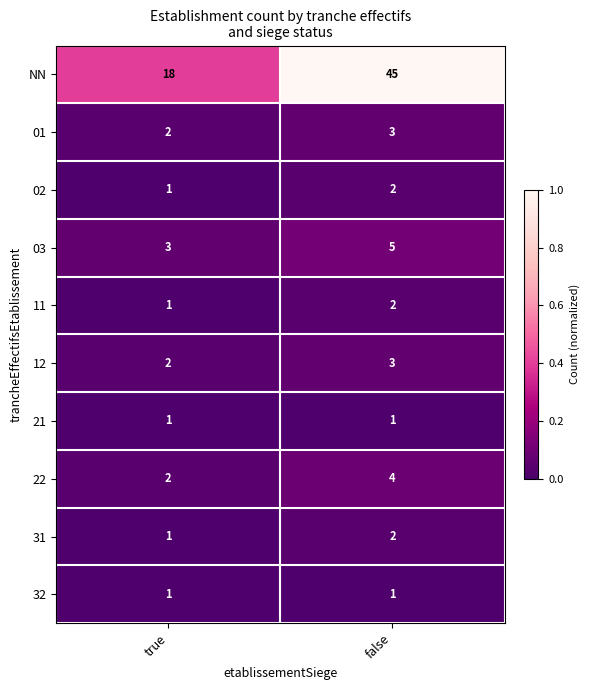

Reading left to right, transcribe all the data shown in this chart.

NN: 18	45
01: 2	3
02: 1	2
03: 3	5
11: 1	2
12: 2	3
21: 1	1
22: 2	4
31: 1	2
32: 1	1